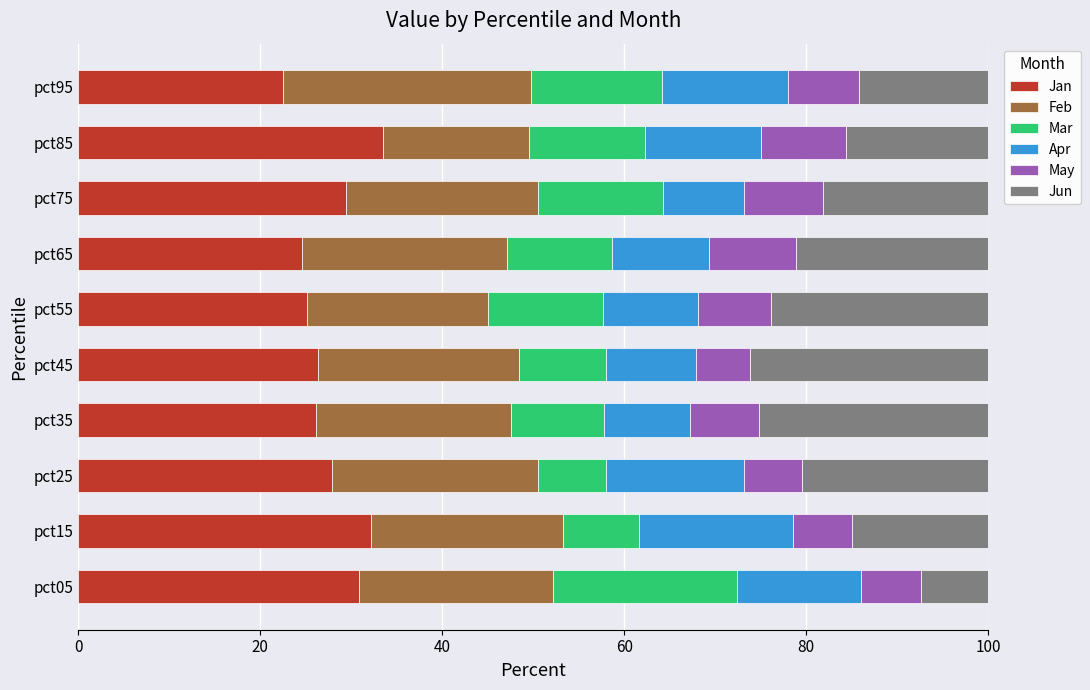

The Jan series shows 6.1 at pct25. True or false?

False